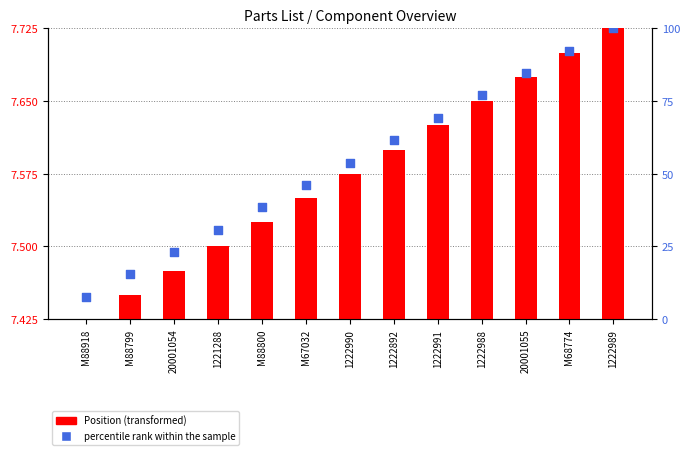

Which series has the widest spread of Y values?

percentile rank within the sample